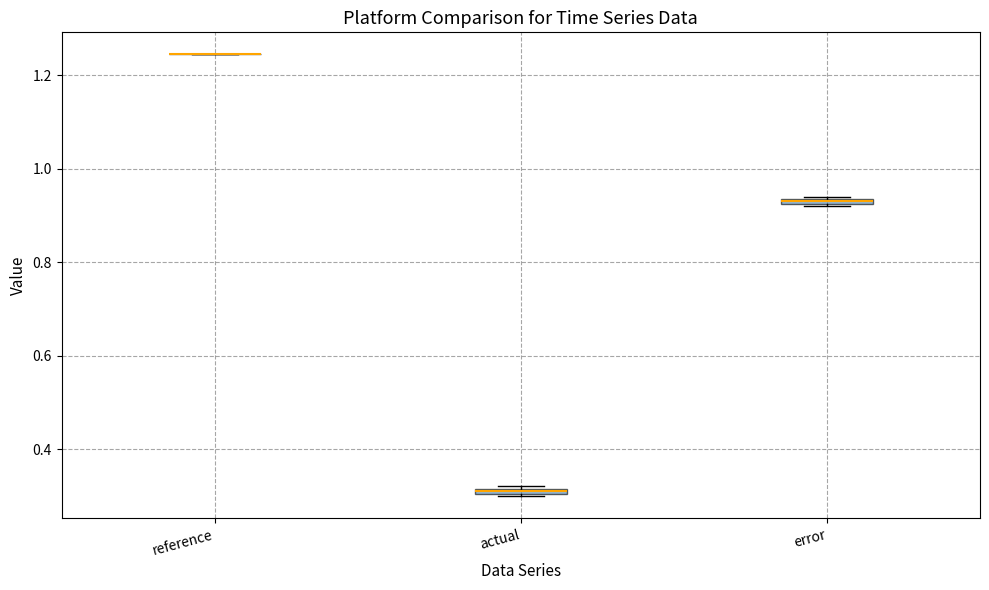

Where is the upper edge of the box for actual on the y-axis? The values are not printed on the chart, so give them approximately, as read against the axis.

0.32